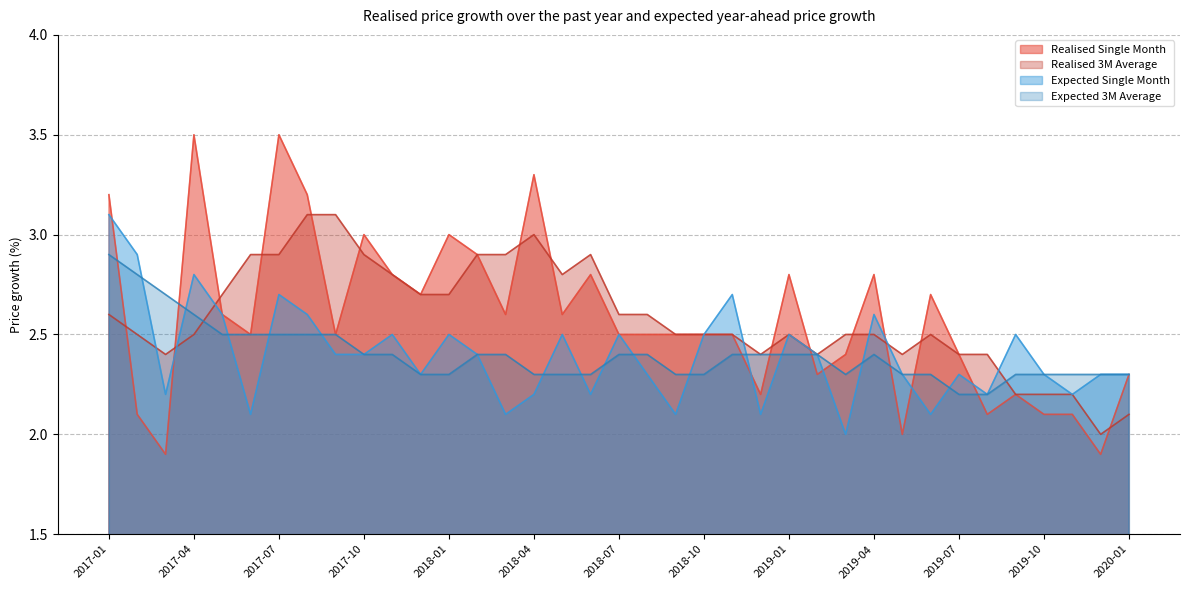

Which series changed the most between 2018-06 and 2020-01?

Realised 3M Average